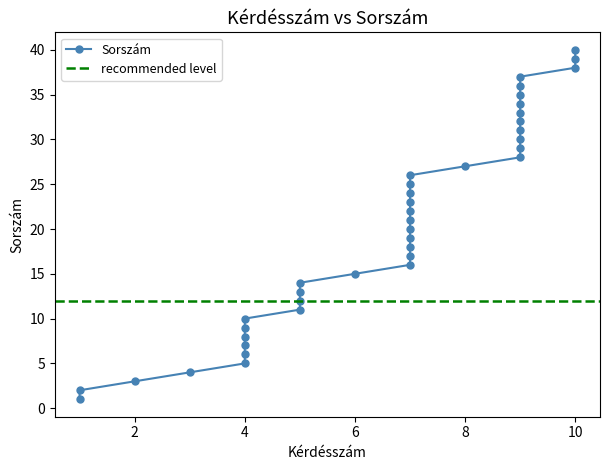

What is the maximum value shown in the chart?

40